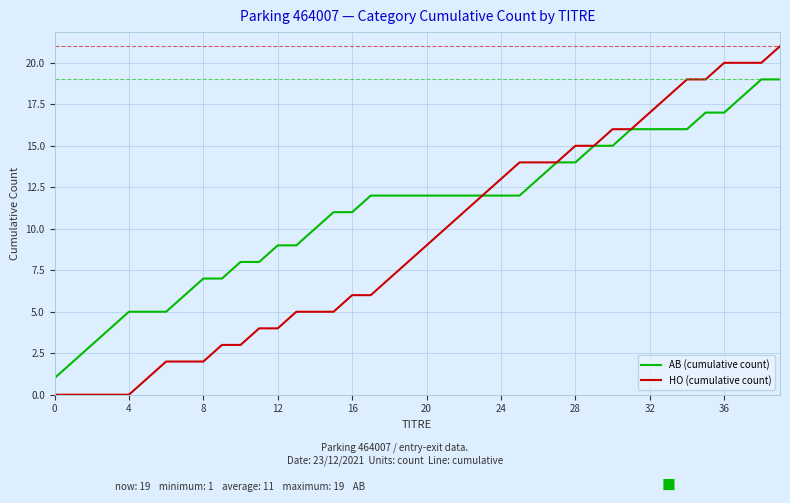

Which series has the largest total across all categories?

AB (cumulative count)